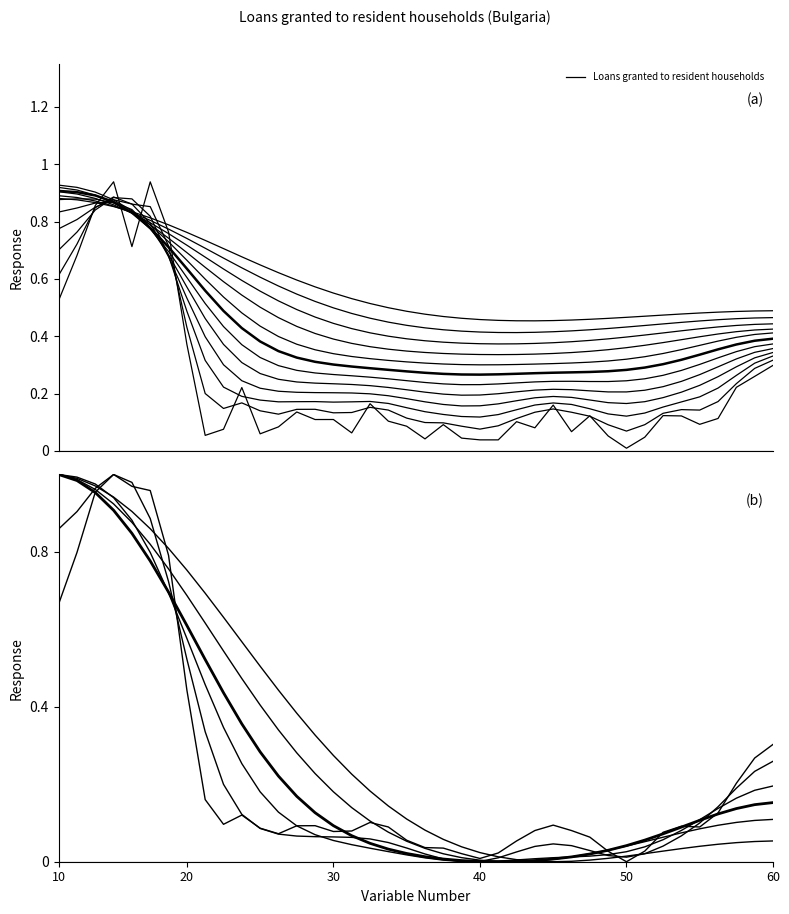

True or false: the data has more than 1 interior local peaks.

True